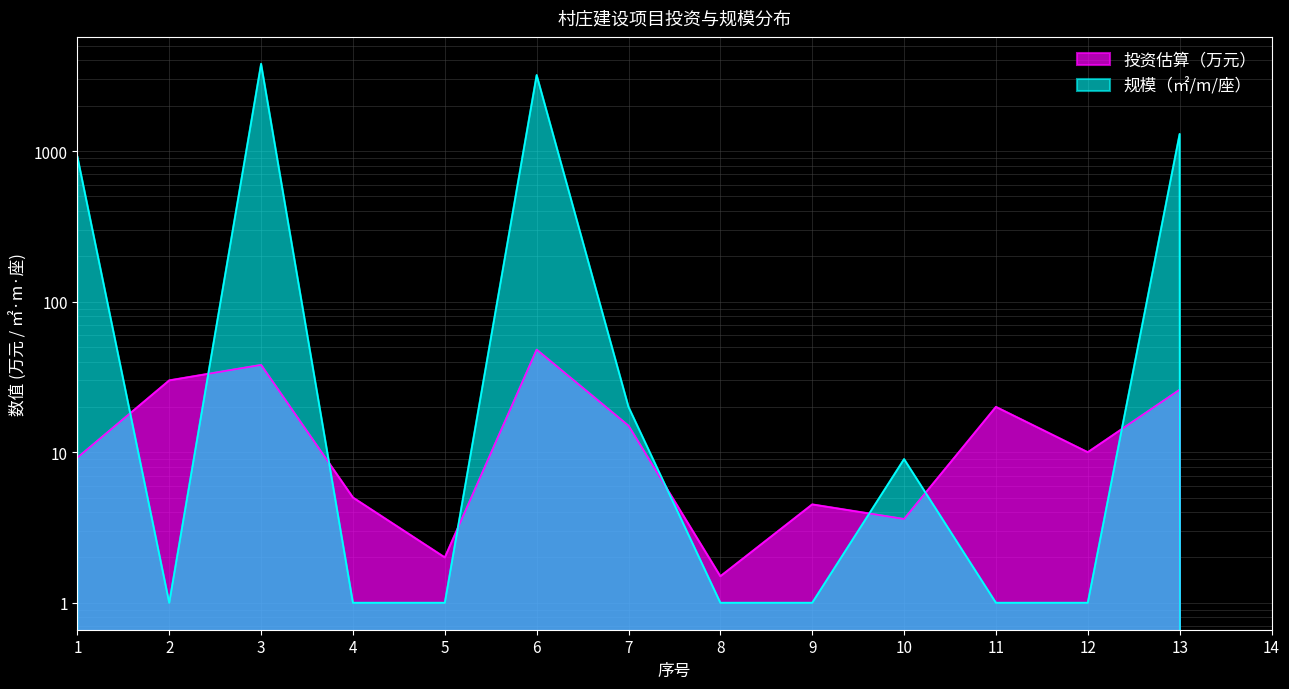

Which series has the largest range (max minus min)?

规模（㎡/m/座）